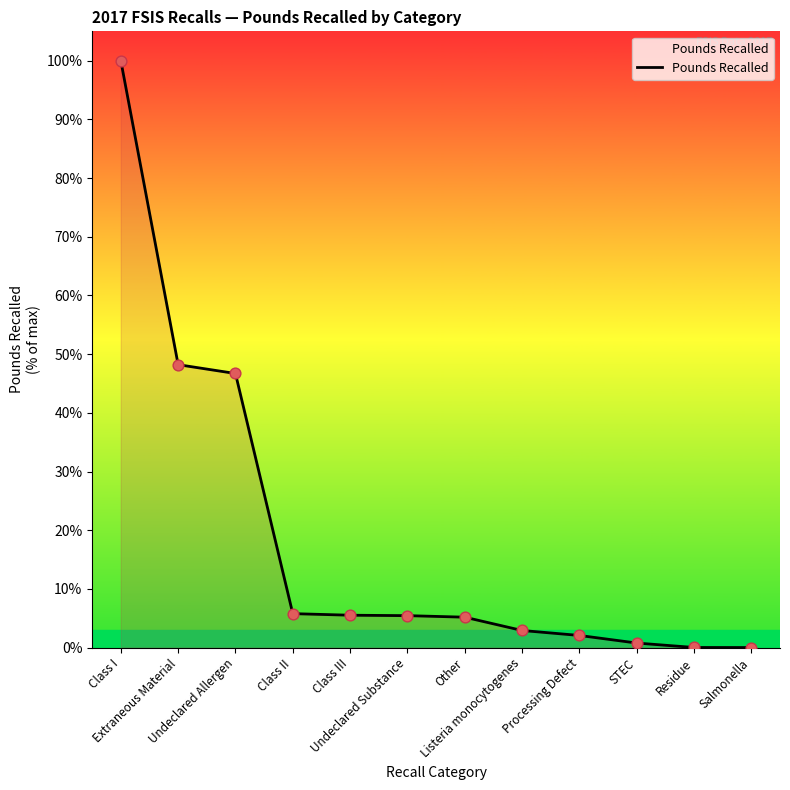

What is the change in value from Class III to Undeclared Substance?

-0.1